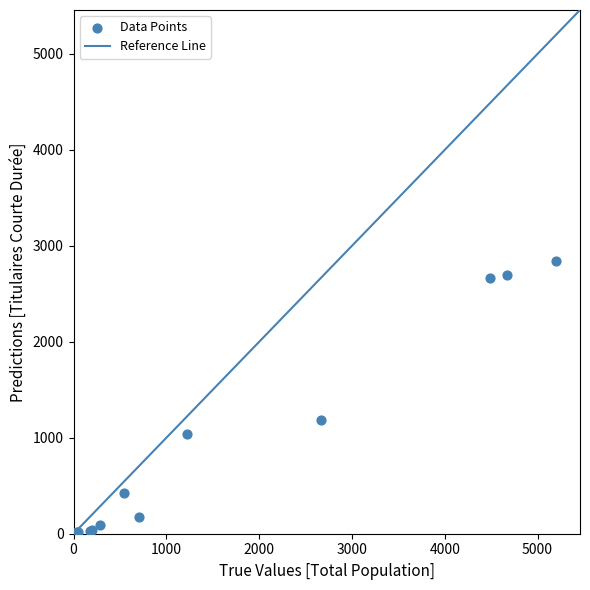

What Y value in the scatter plot is closest to 1419?

1183